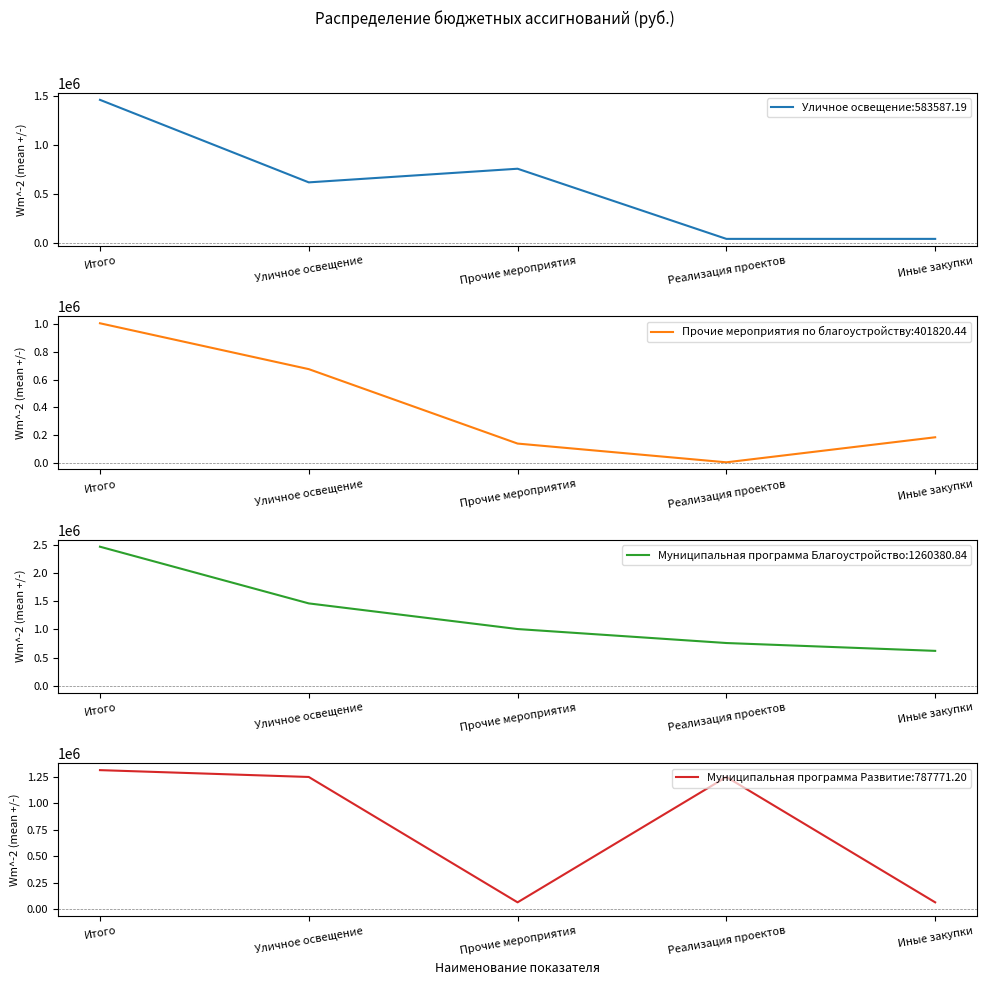

How many values in the Муниципальная программа Развитие series exceed 1248330?

1